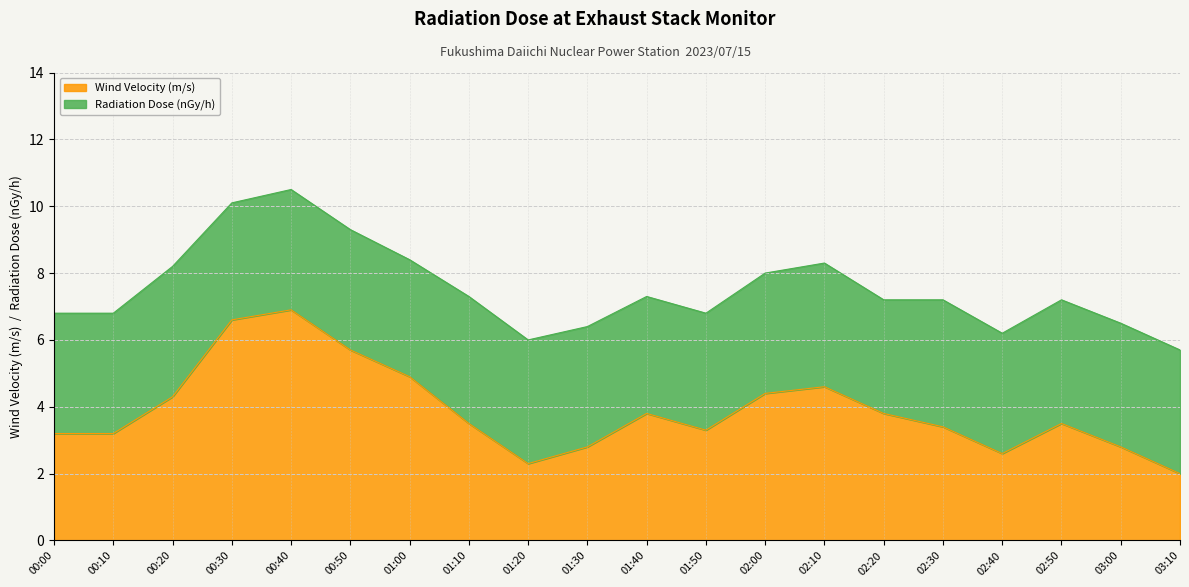

What is the value of the 16th point from the left?

3.4